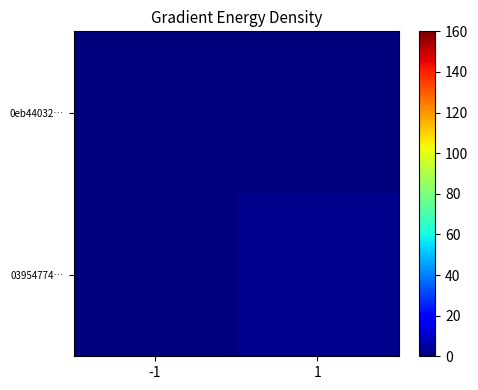

At how many categories does at least one series exceed 0?

1